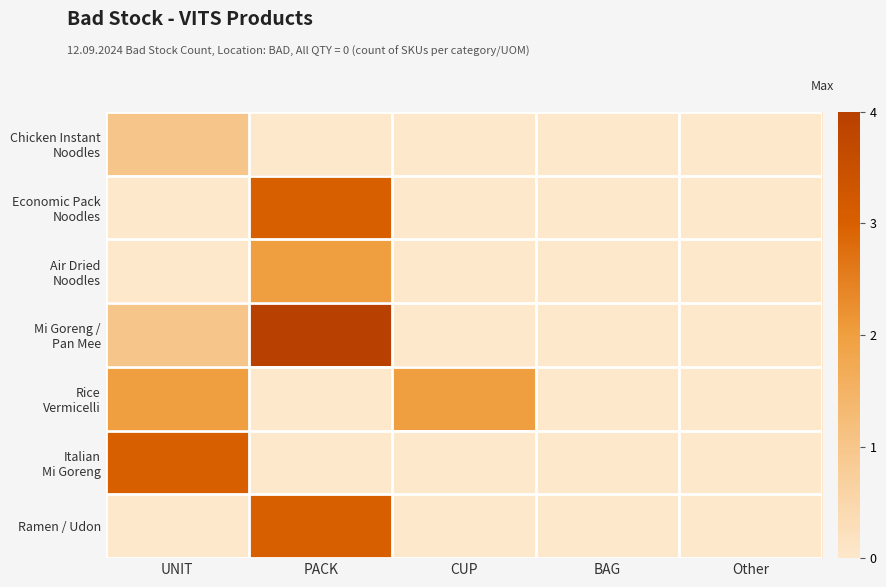

Which label corresponds to the smallest value in the chart?

PACK